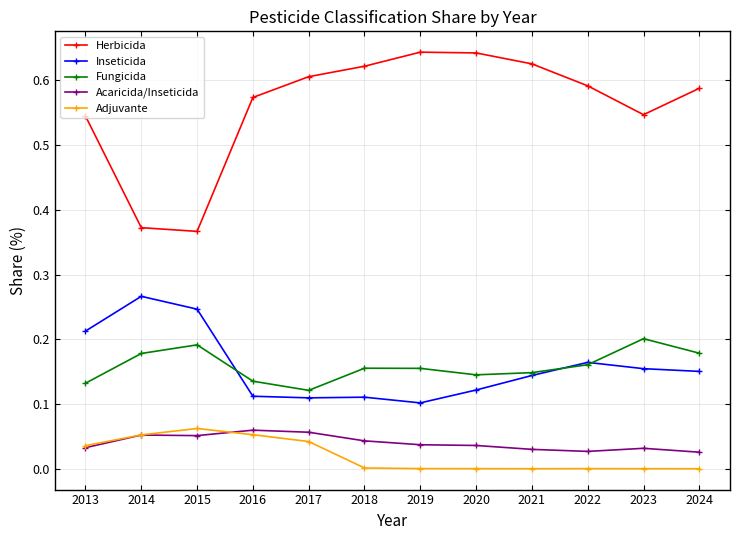

In Acaricida/Inseticida, how many points are lower than both neighbors (excluding endpoints)?

2